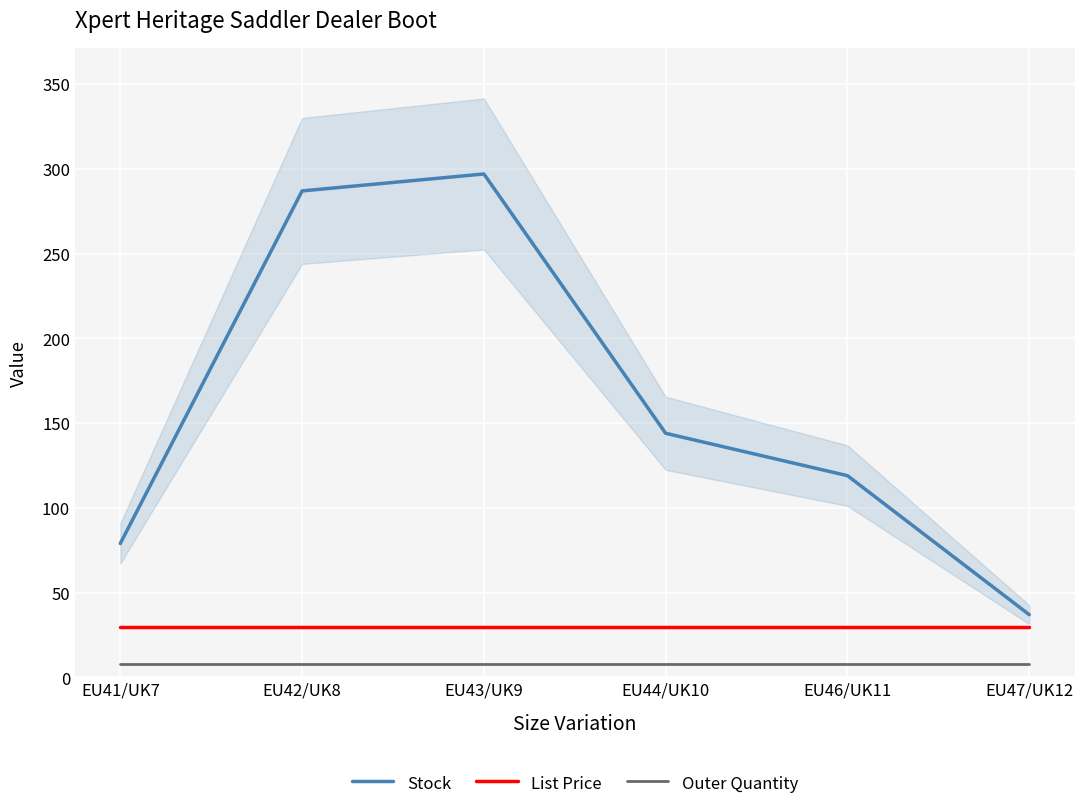

The List Price series shows 29.9 at EU44/UK10. True or false?

True